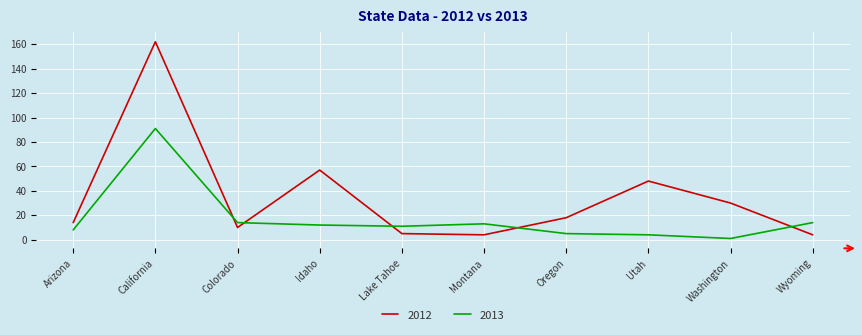

True or false: 2012 and 2013 intersect in this chart.

True